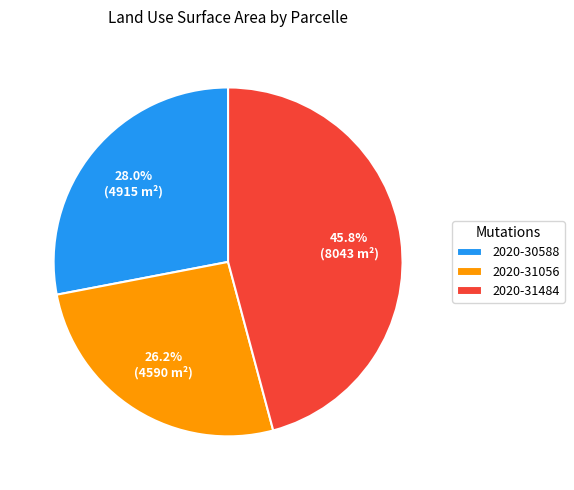

What percentage do 2020-31484 and 2020-30588 together represent?

73.8%